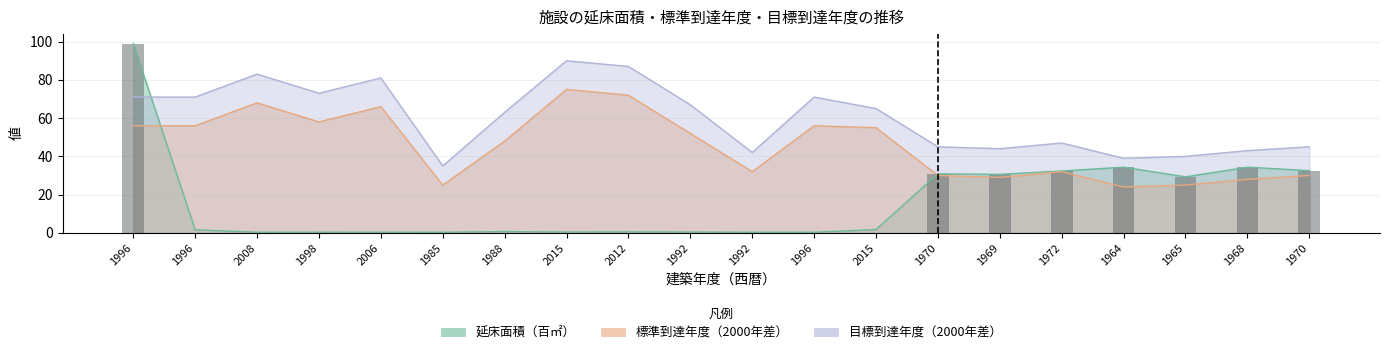

At which label is the value closest to 49?

1964